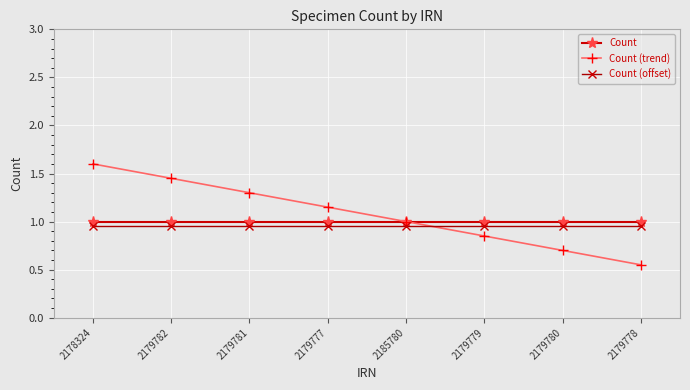

Between 2179777 and 2179779, which series saw the biggest shift?

Count (trend)